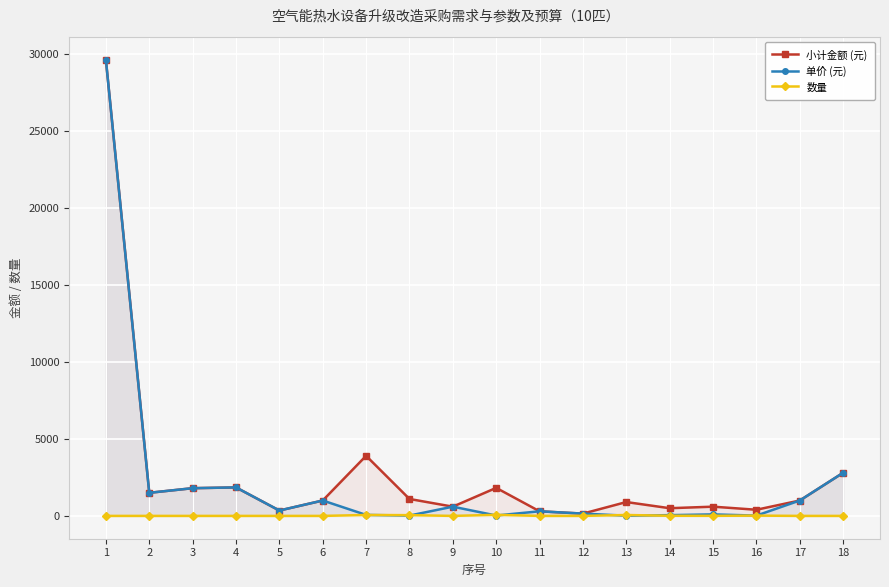

Where is the first local maximum for 数量?

7